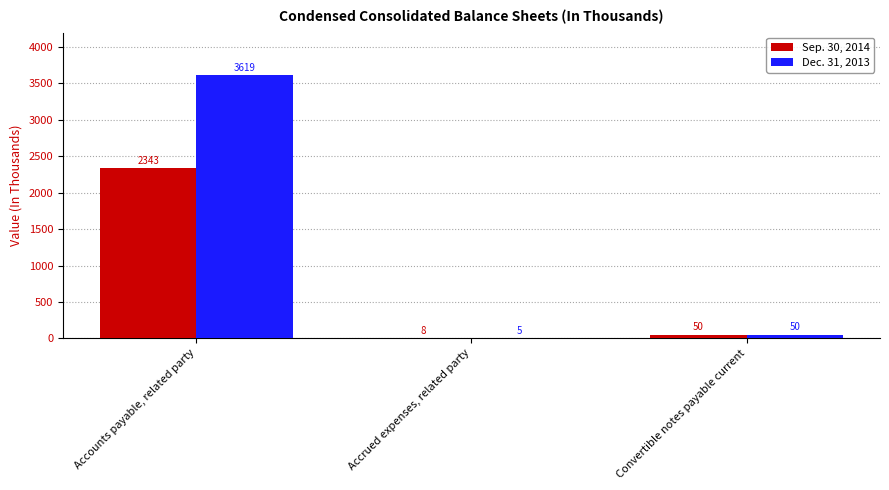

Where is Dec. 31, 2013 nearest to the value 1812?

Convertible notes payable current